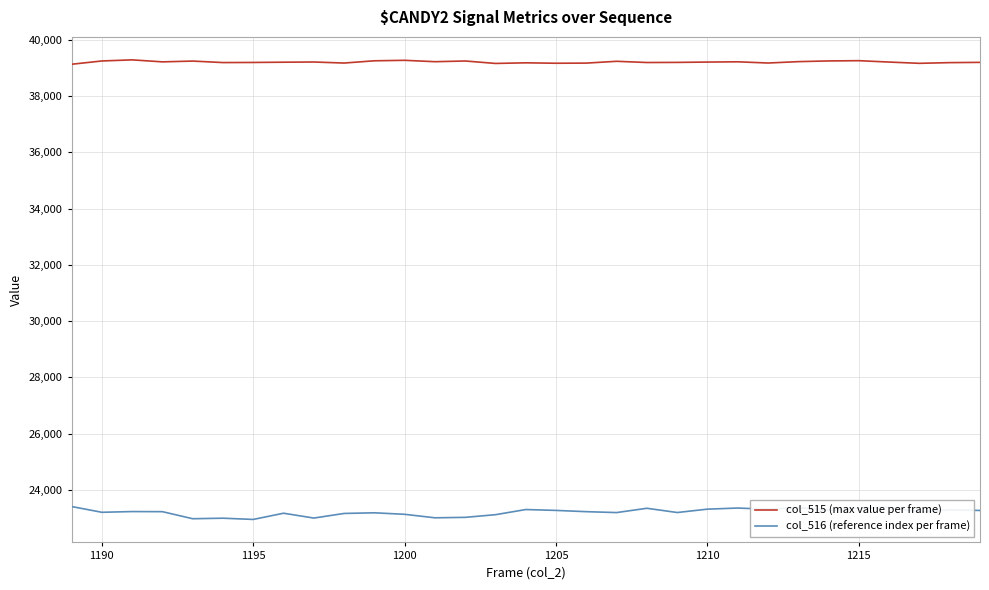

True or false: col_516 (reference index per frame) and col_515 (max value per frame) intersect in this chart.

False